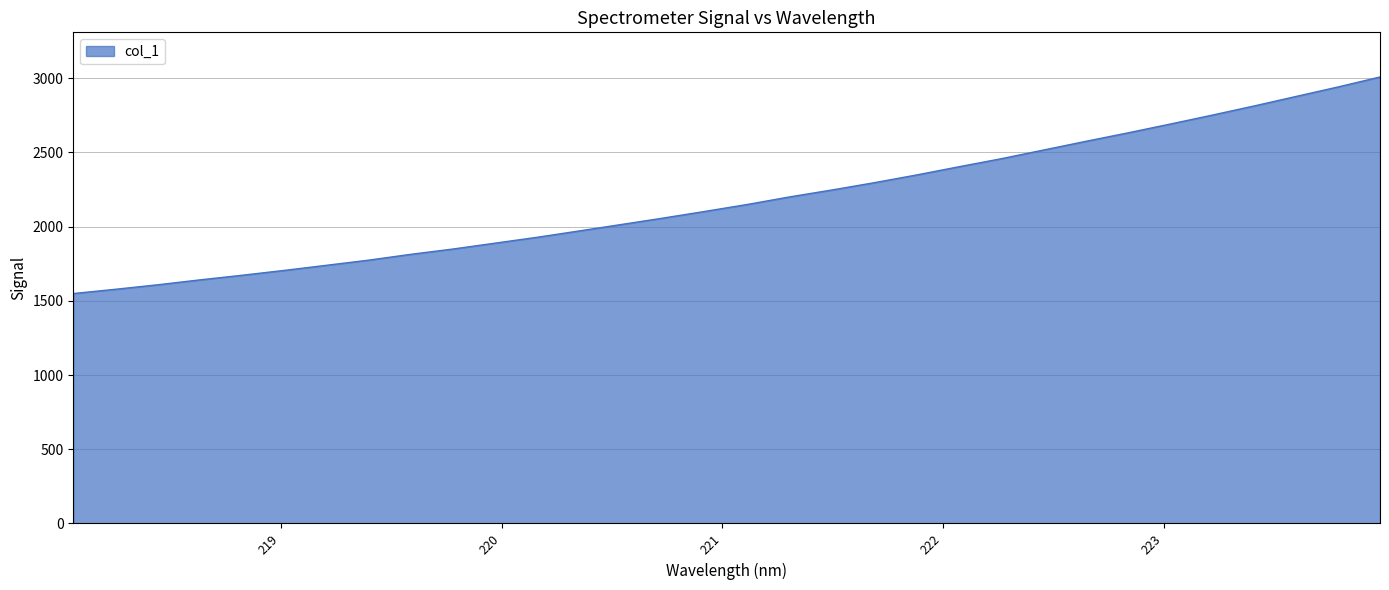

How many lines are shown in the chart?

1